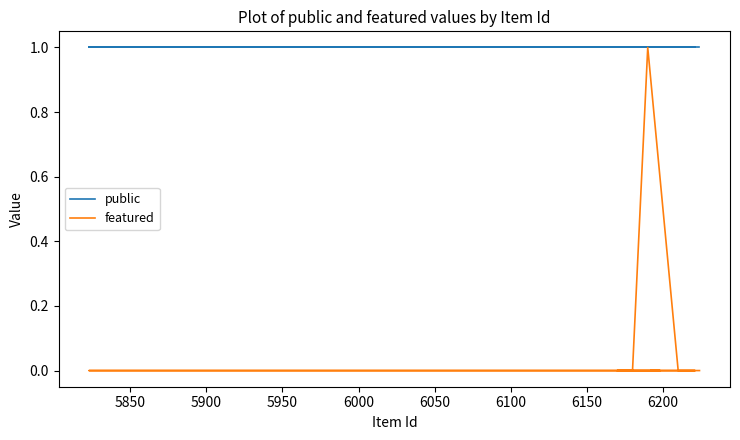

The featured series shows -1 at 5800. True or false?

False